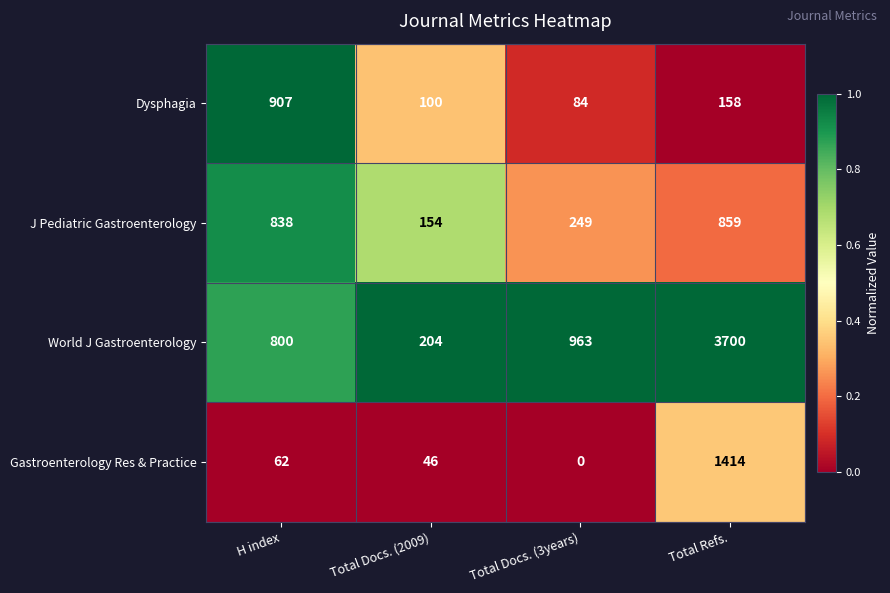

What is the maximum value shown in the chart?

3700